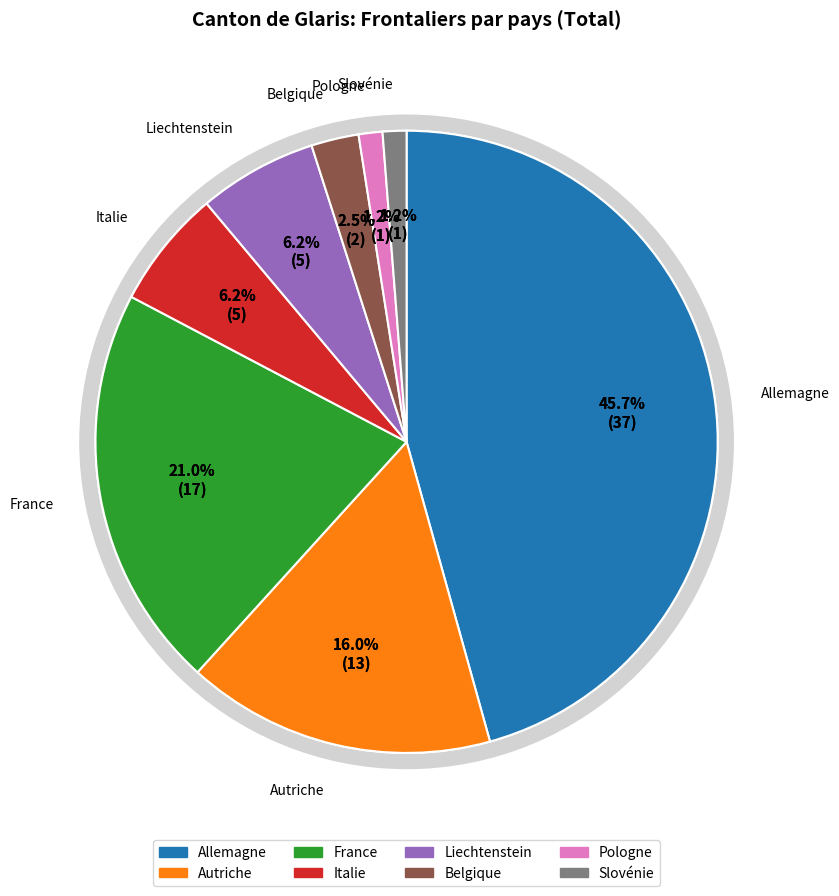

Is there a majority slice in this chart?

No